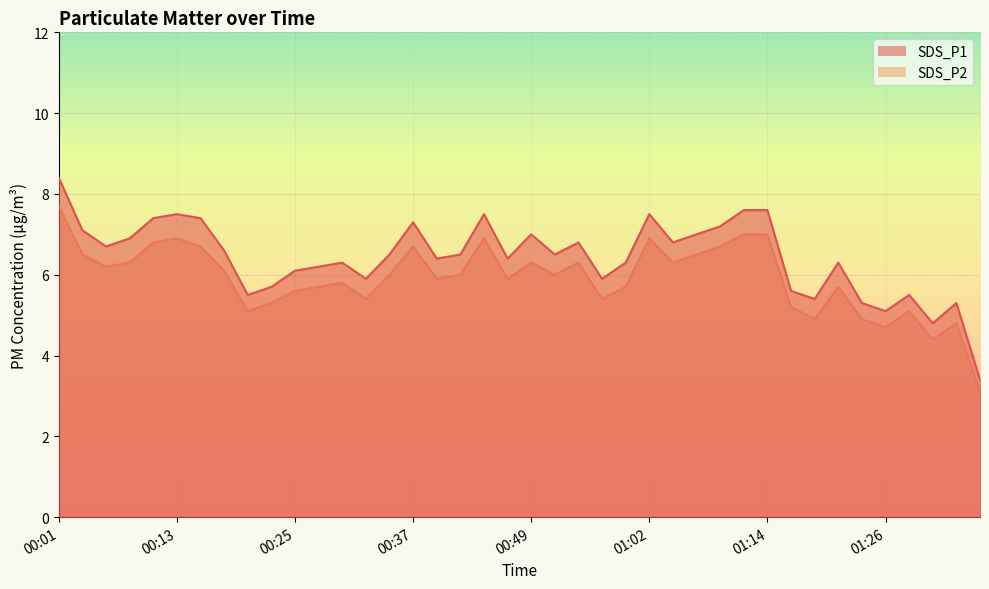

Reading left to right, list all the values displayed in this chart.

SDS_P1: 00:01=8.4	00:03=7.1	00:06=6.7	00:08=6.9	00:11=7.4	00:13=7.5	00:16=7.4	00:18=6.6	00:20=5.5	00:23=5.7	00:25=6.1	00:28=6.2	00:30=6.3	00:33=5.9	00:35=6.5	00:37=7.3	00:40=6.4	00:42=6.5	00:45=7.5	00:47=6.4	00:49=7.0	00:52=6.5	00:54=6.8	00:57=5.9	00:59=6.3	01:02=7.5	01:04=6.8	01:06=7.0	01:09=7.2	01:11=7.6	01:14=7.6	01:16=5.6	01:18=5.4	01:21=6.3	01:23=5.3	01:26=5.1	01:28=5.5	01:31=4.8	01:33=5.3	01:35=3.4
SDS_P2: 00:01=7.7	00:03=6.5	00:06=6.2	00:08=6.3	00:11=6.8	00:13=6.9	00:16=6.7	00:18=6.1	00:20=5.1	00:23=5.3	00:25=5.6	00:28=5.7	00:30=5.8	00:33=5.4	00:35=6.0	00:37=6.7	00:40=5.9	00:42=6.0	00:45=6.9	00:47=5.9	00:49=6.3	00:52=6.0	00:54=6.3	00:57=5.4	00:59=5.7	01:02=6.9	01:04=6.3	01:06=6.5	01:09=6.7	01:11=7.0	01:14=7.0	01:16=5.2	01:18=4.9	01:21=5.7	01:23=4.9	01:26=4.7	01:28=5.1	01:31=4.4	01:33=4.8	01:35=3.1